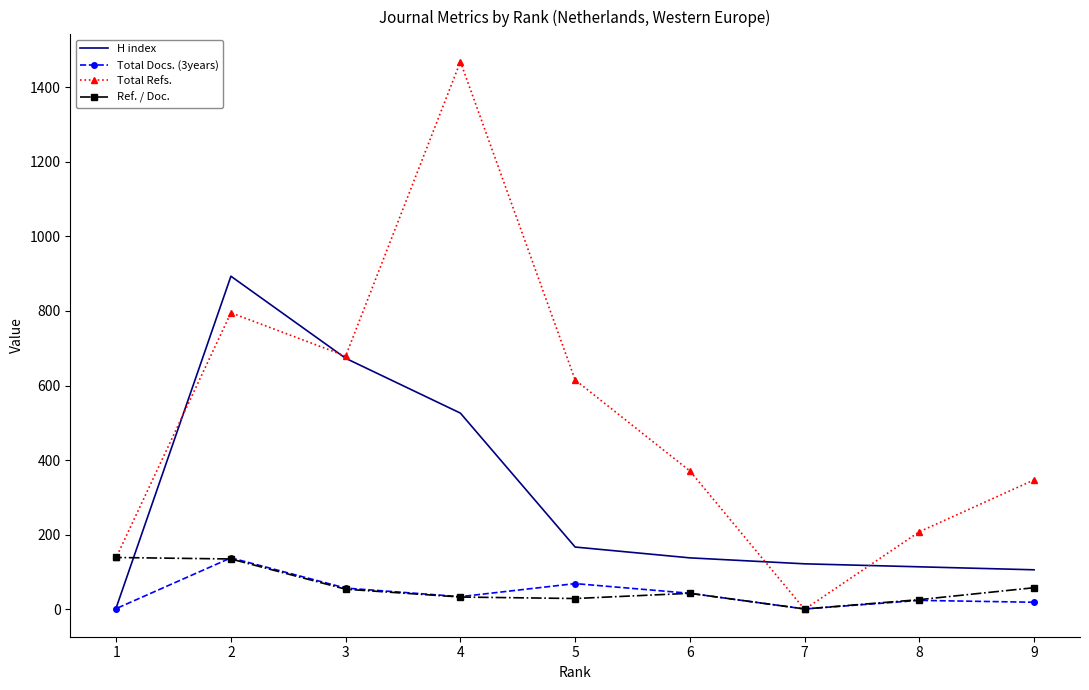

What is the approximate value of H index at 9, to the nearest 100?

100